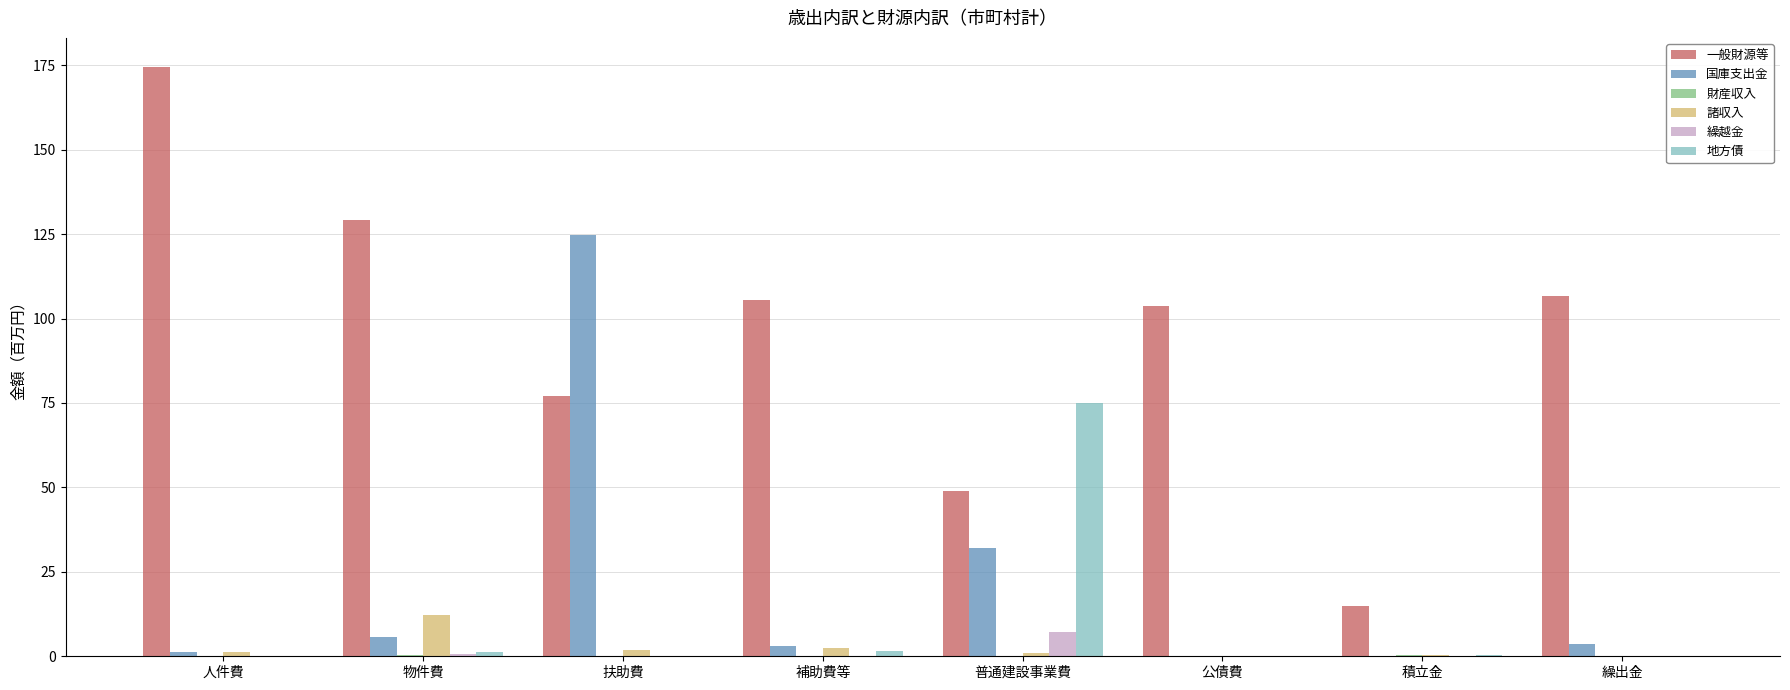

Does the chart contain stacked bars?

No